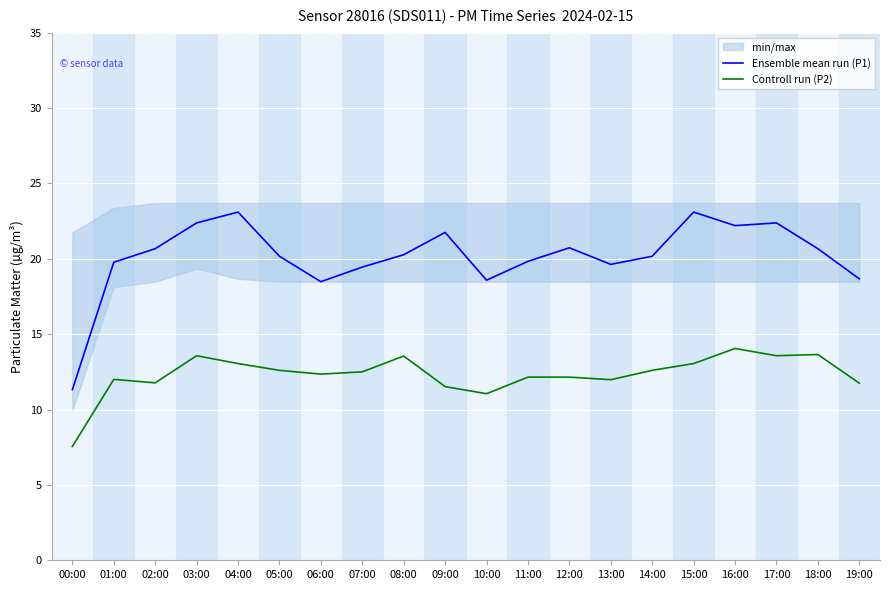

What is the spread (max minus min) of values at 10:00?

7.5